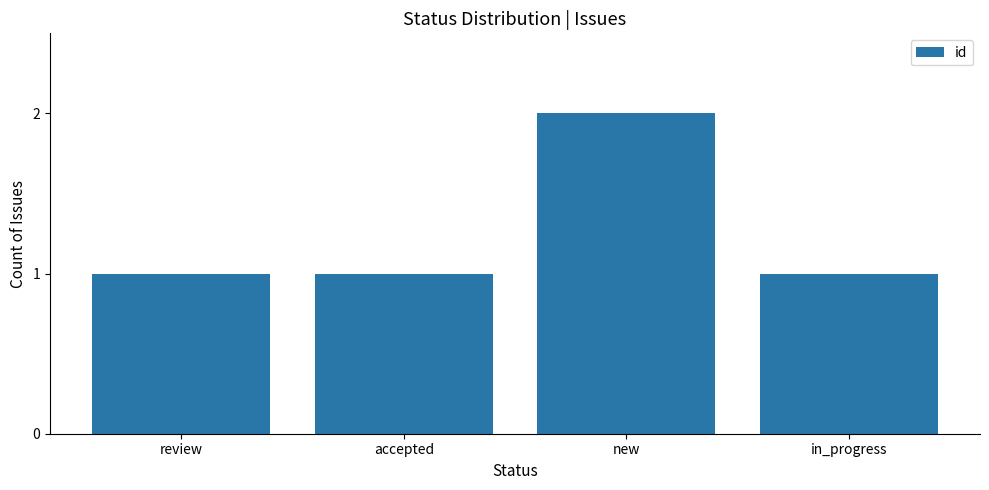

What is the change in value from new to in_progress?

-1